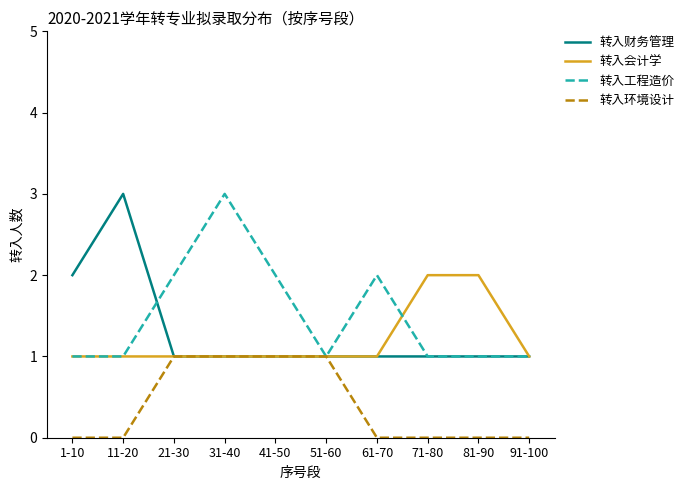

How many 转入财务管理 values are between 1 and 2?

9